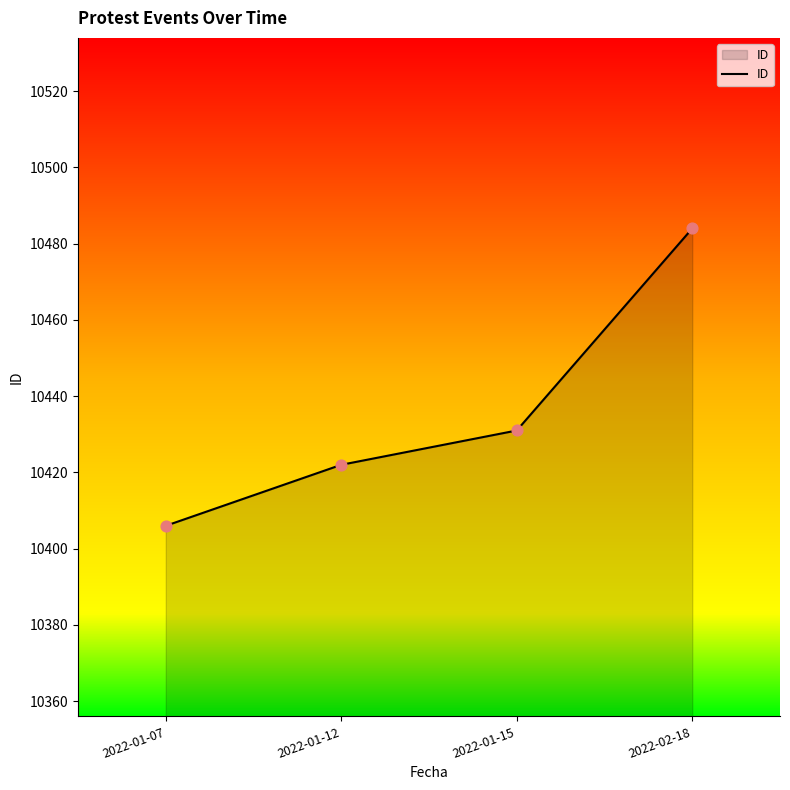

What is the change in value from 2022-01-07 to 2022-01-15?

+25